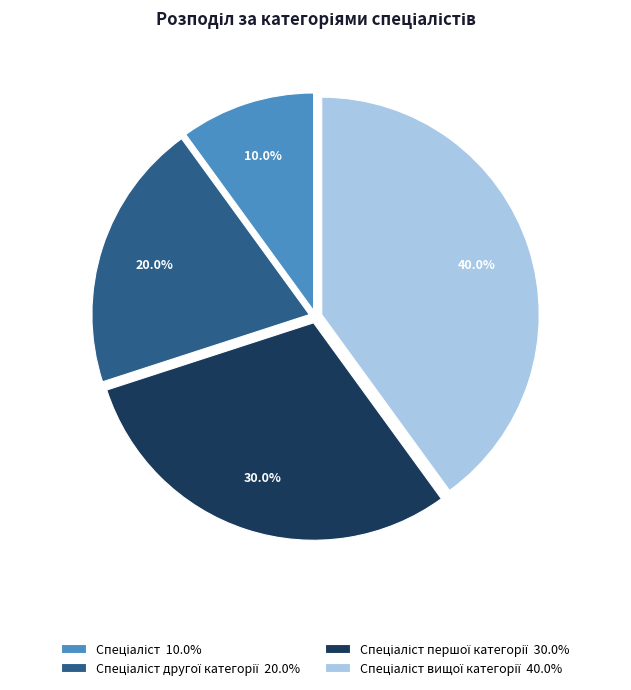

Is there any slice that represents more than half of the pie?

No